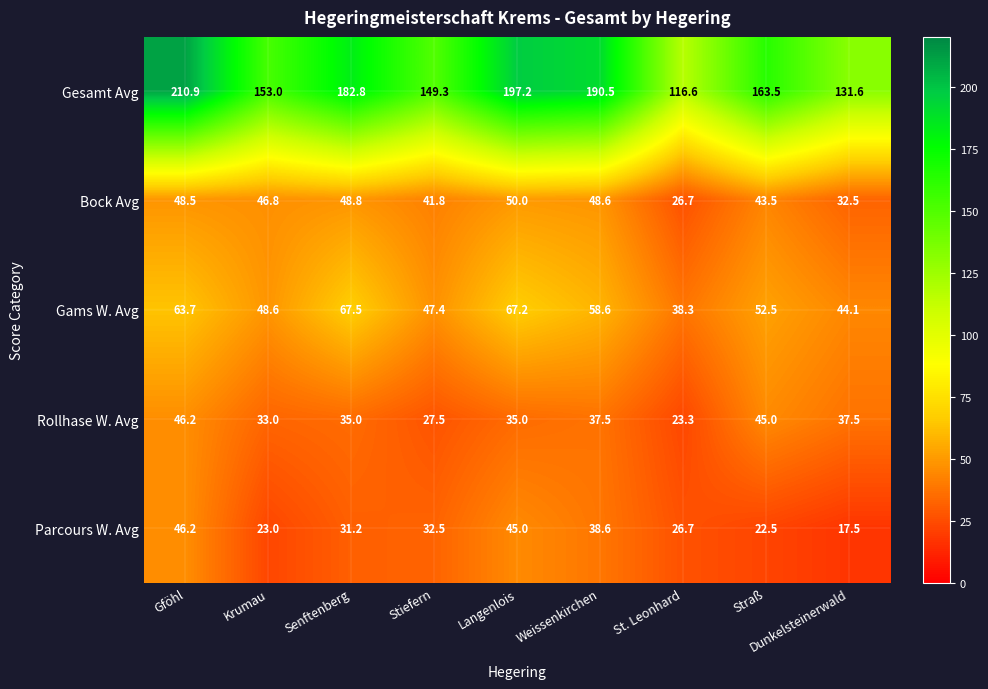

What is the sum of all Gams W. Avg values?

487.9